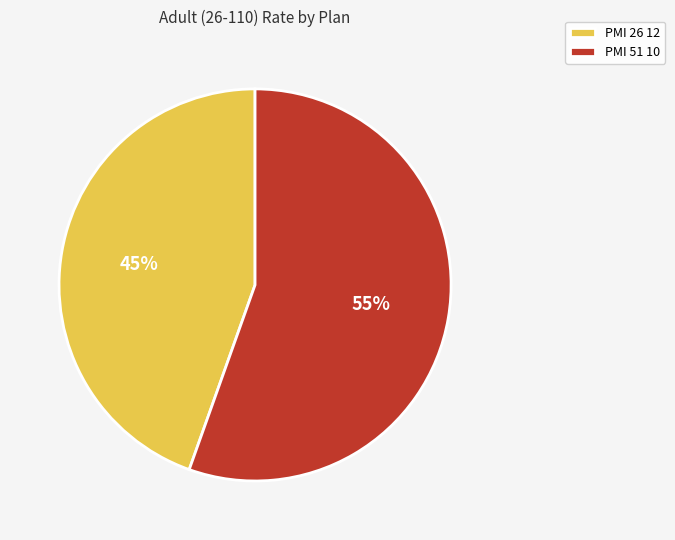

How many segments does this pie chart have?

2